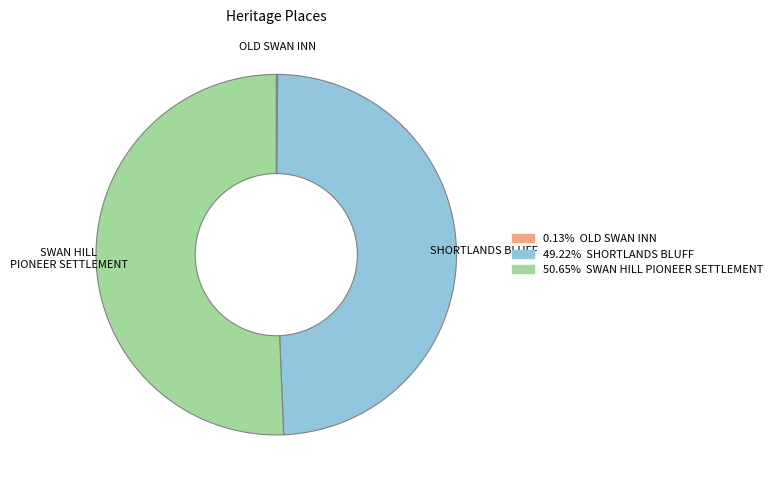

Does SWAN HILL PIONEER SETTLEMENT account for over 50% of the chart?

Yes